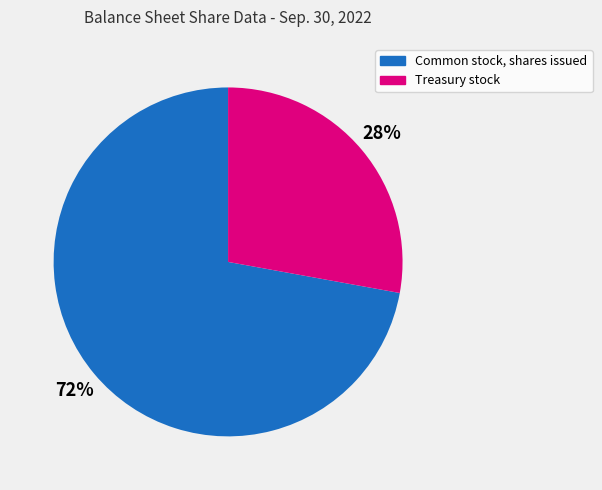

What percentage is the Treasury stock slice, to the nearest percent?

28%